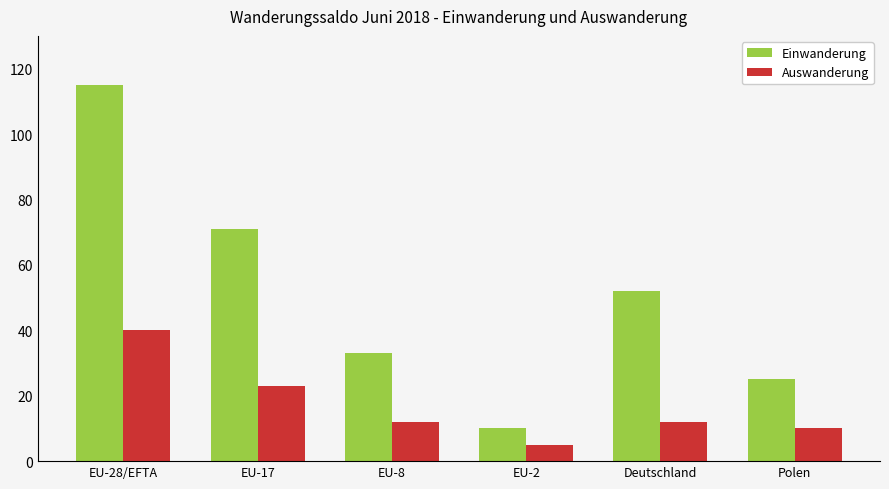

What value does the Einwanderung series have at Polen, to the nearest 5?

25